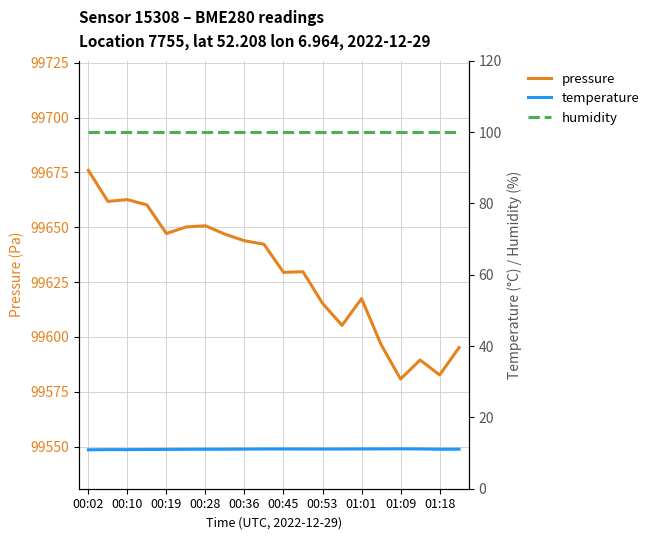

True or false: pressure has more than 1 interior local peaks.

True